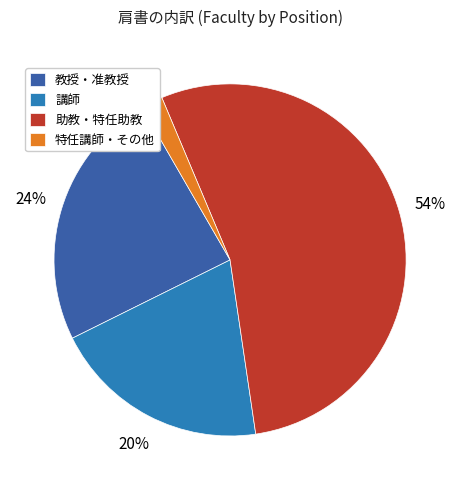

The 特任講師・その他 slice represents 2% of the pie. True or false?

True